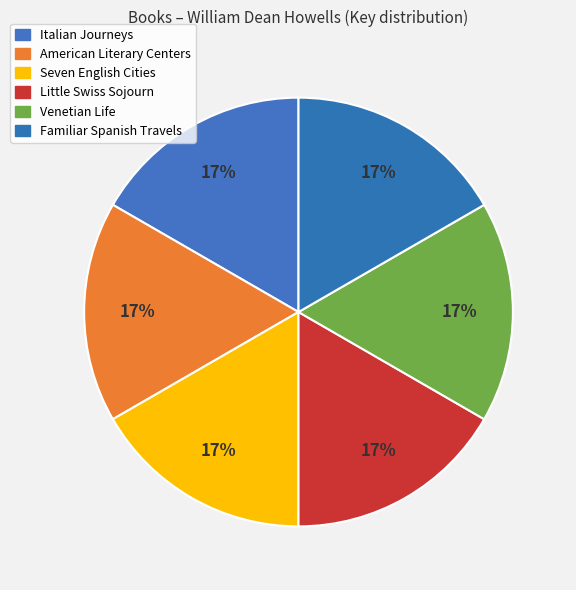

Do American Literary Centers and Familiar Spanish Travels together represent more than half of the pie?

No